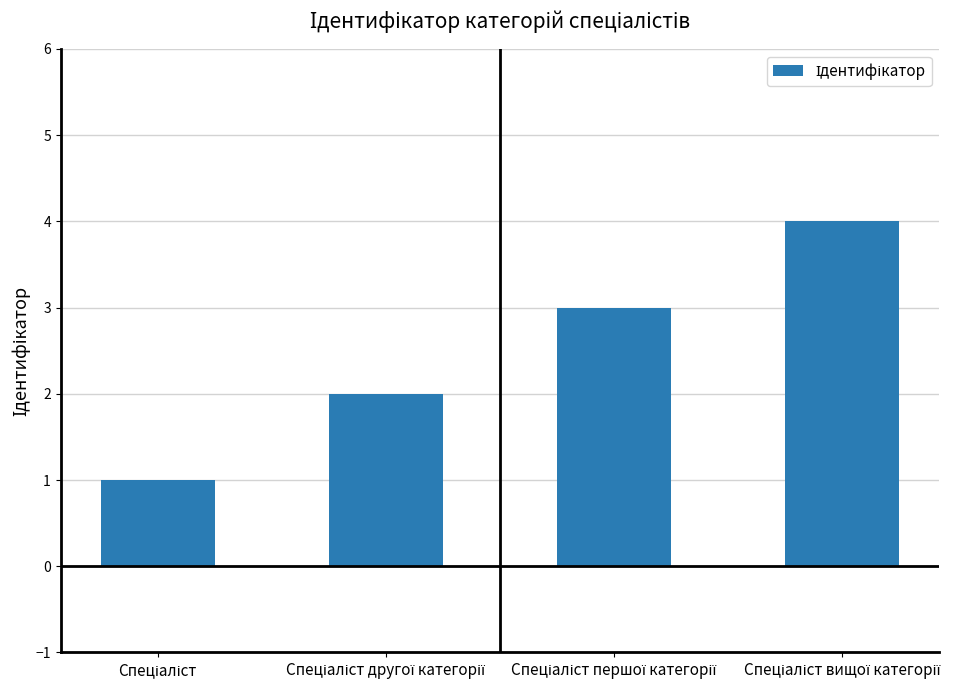

What is the greatest value displayed?

4